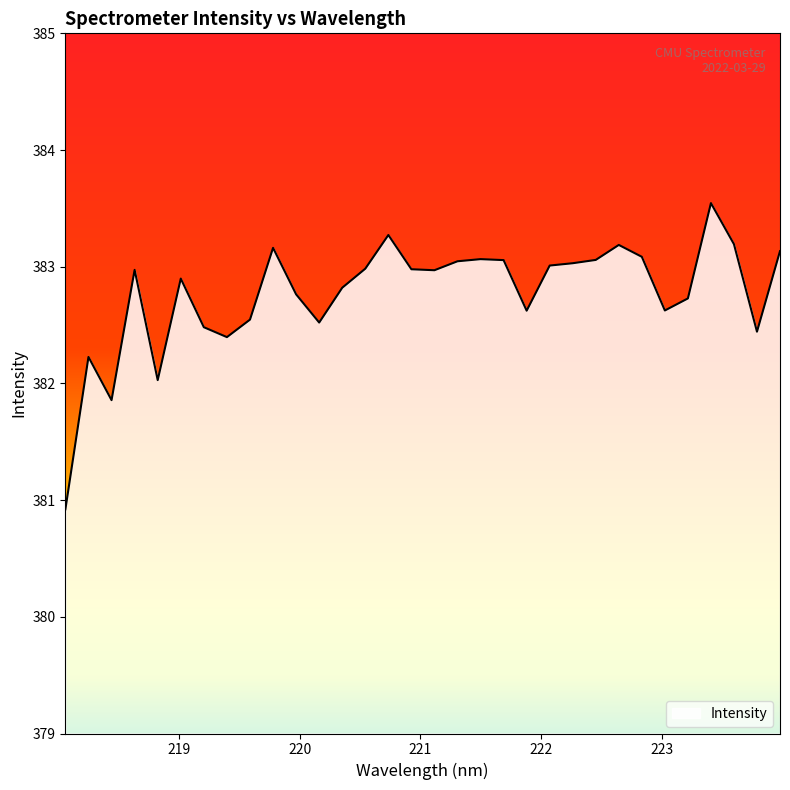

What is the smallest value displayed?

380.9